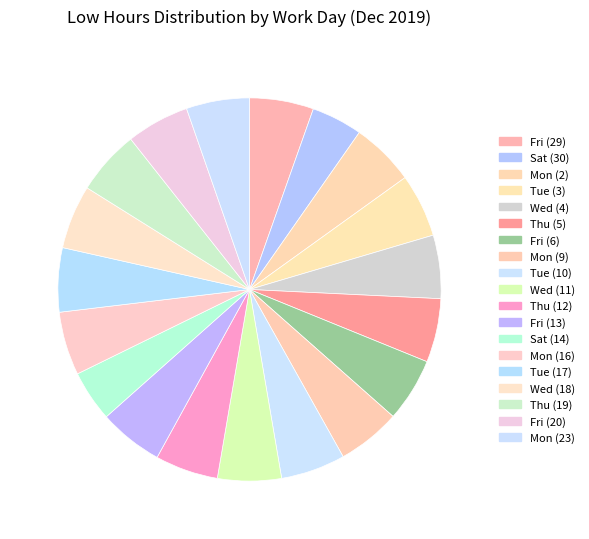

Which slice is the largest?

Thu (19)